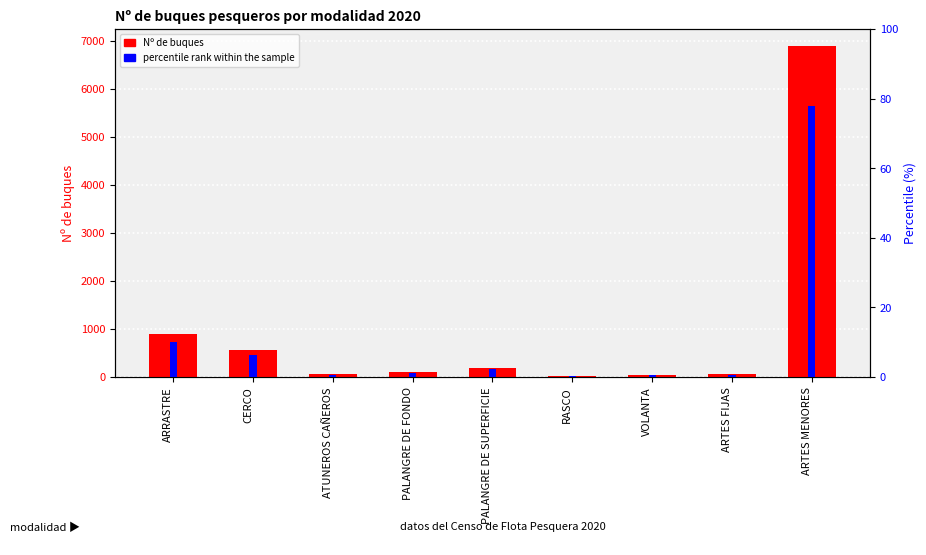

What is the value of the percentile rank within the sample bar at the 8th from the left?

0.7